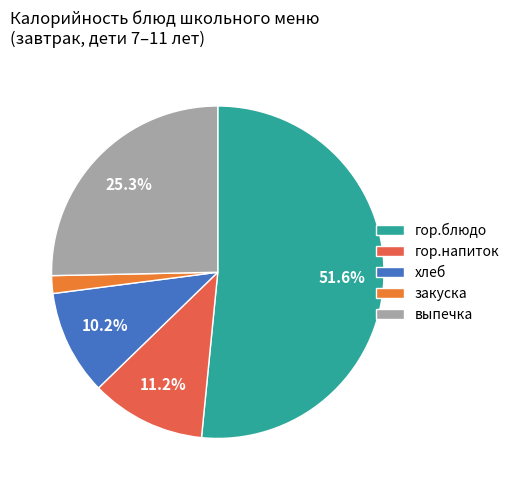

Count the number of slices in the pie.

5